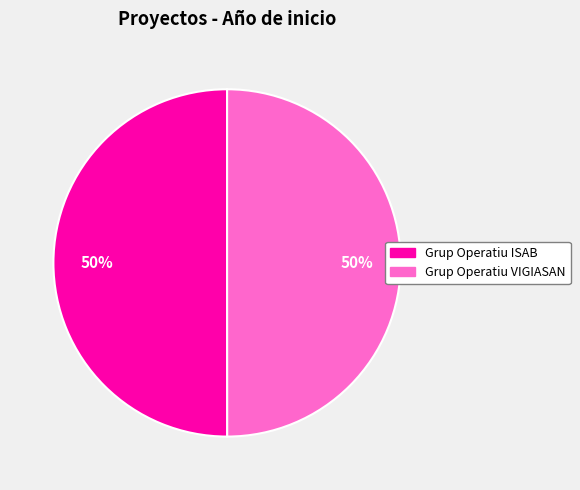

Is the sum of Grup Operatiu ISAB and Grup Operatiu VIGIASAN greater than half?

Yes